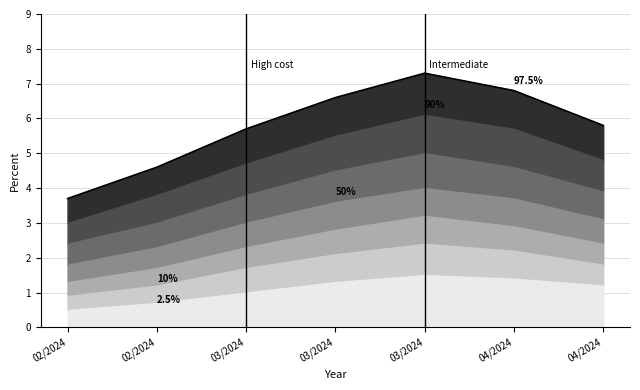

What is the maximum value shown in the chart?

7.3